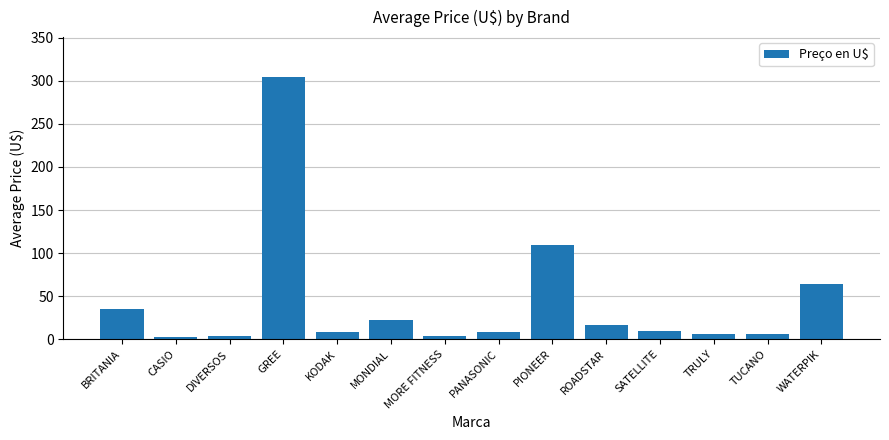

What is the ratio of the value at BRITANIA to the value at CASIO?

17.2